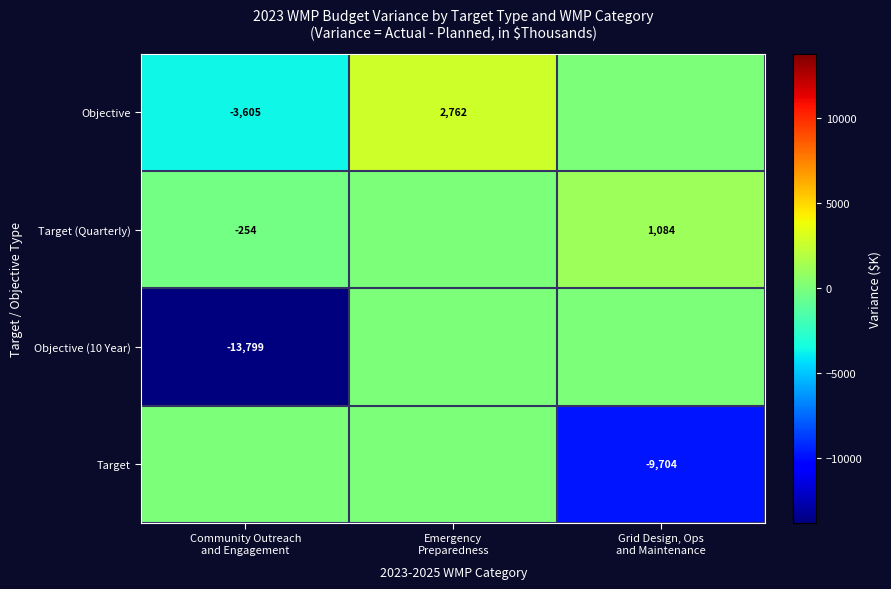

The value of Target at Grid Design, Ops and Maintenance is -2259.6. True or false?

False